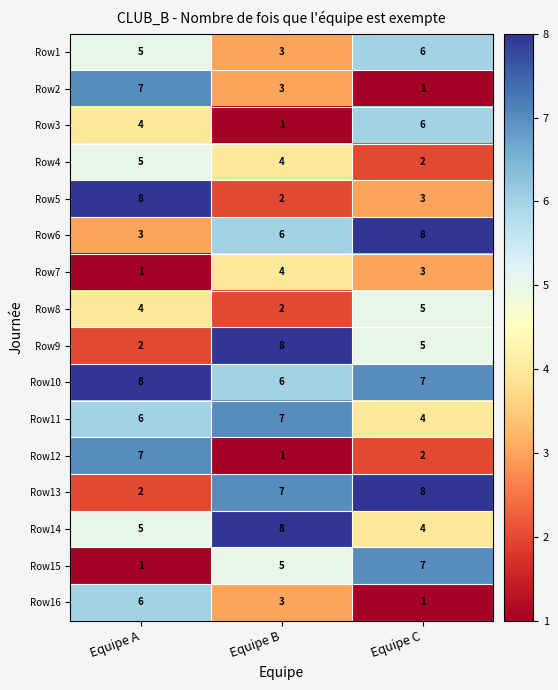

At which label does Row13 reach its minimum?

Equipe A